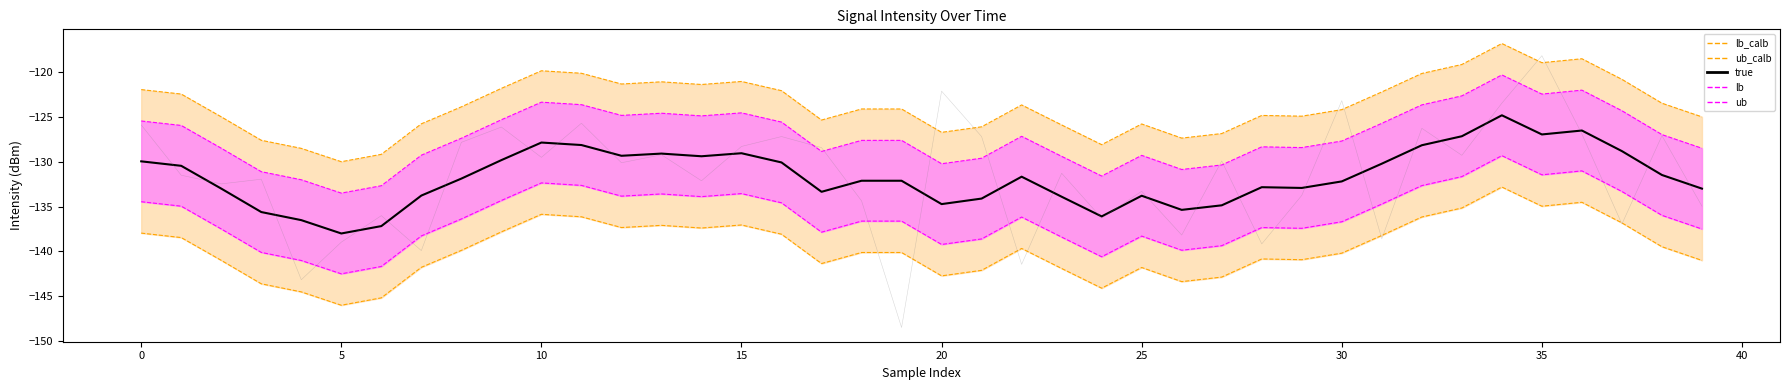

True or false: true has a value of -132.1 at 19.

True